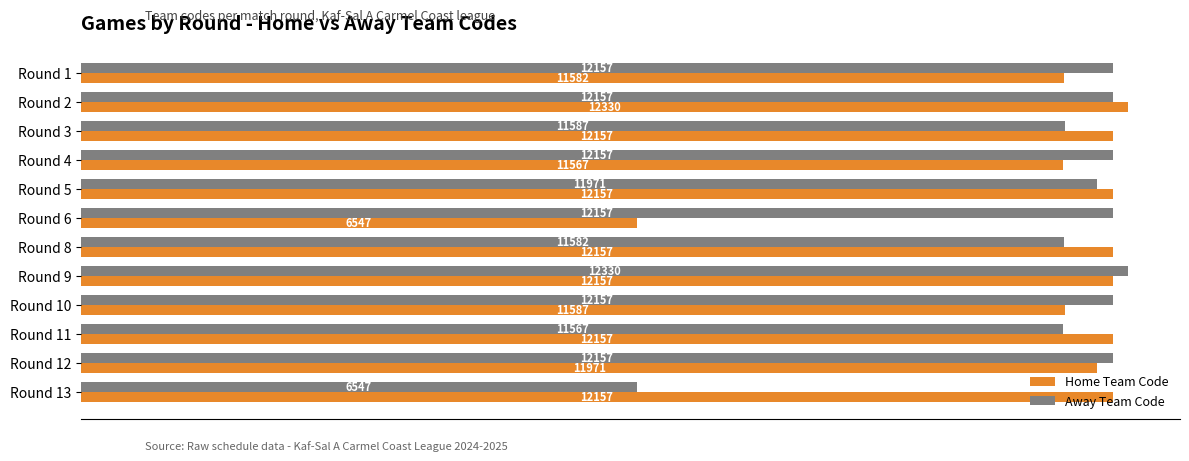

Which series changed the most between Round 6 and Round 12?

Home Team Code